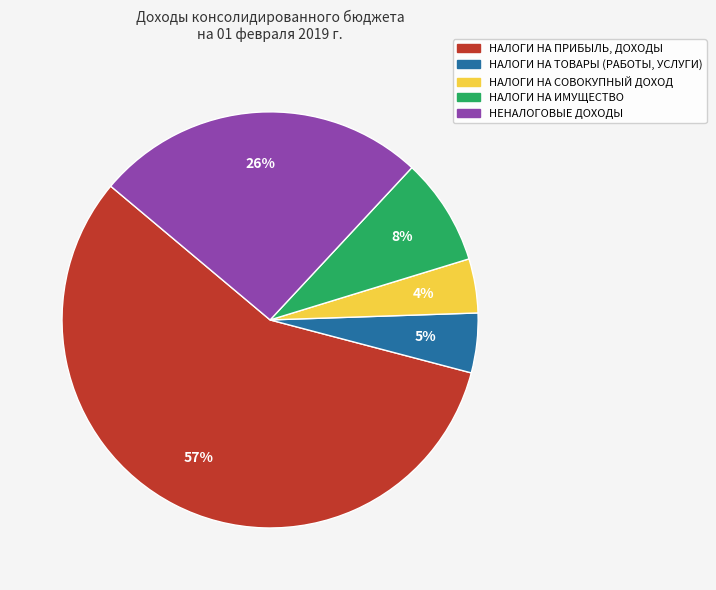

How many slices are in this pie chart?

5